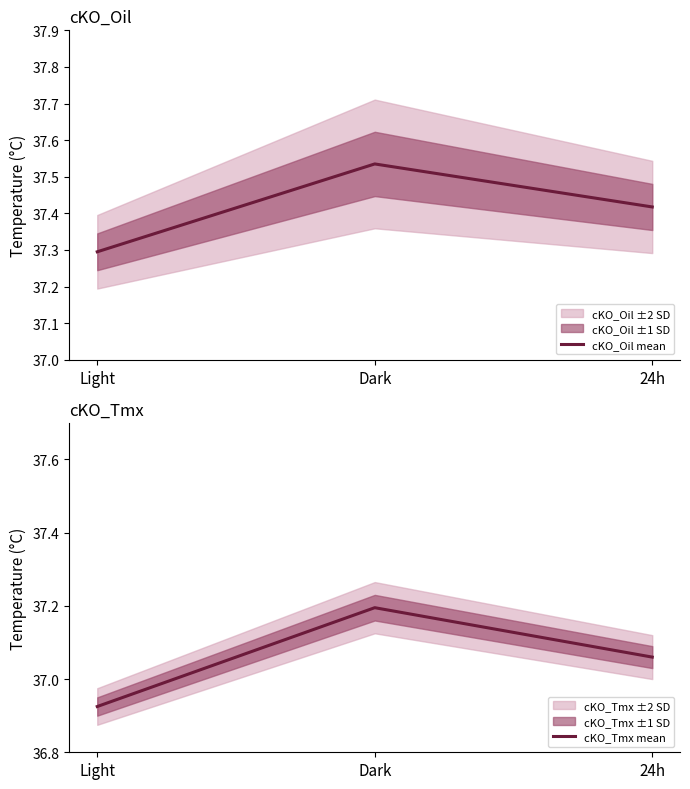

What is the label of the 1st point from the left?

Light